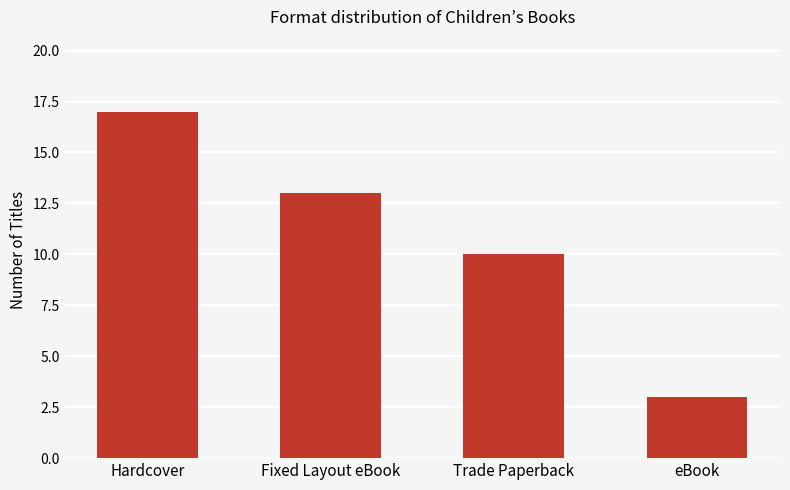

What is the label of the 4th bar from the right?

Hardcover